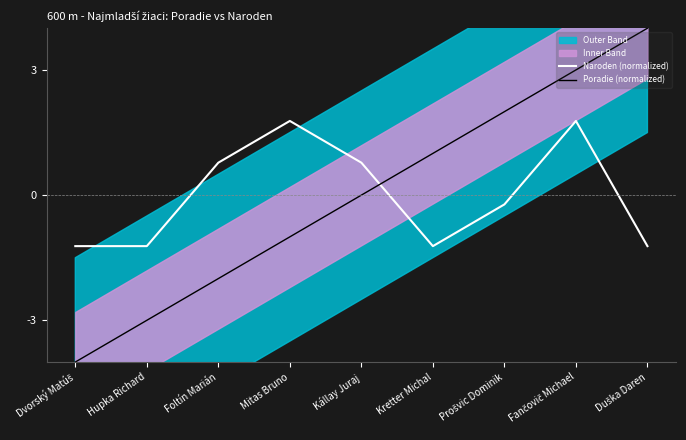

Which series changed the most between Kállay Juraj and Duška Daren?

Poradie (normalized)